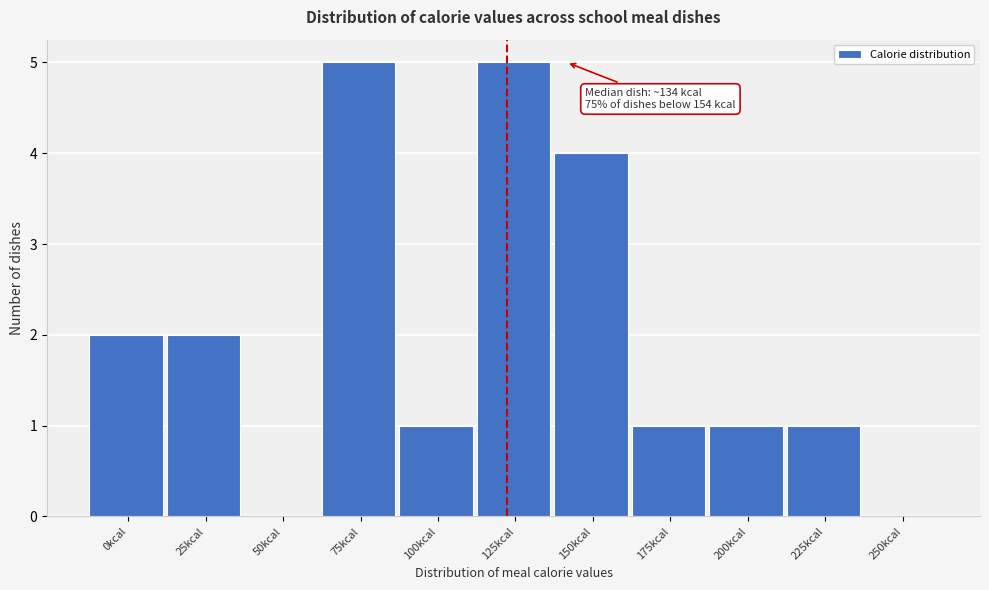

Reading left to right, transcribe all the data shown in this chart.

0kcal=2	25kcal=2	50kcal=0	75kcal=5	100kcal=1	125kcal=5	150kcal=4	175kcal=1	200kcal=1	225kcal=1	250kcal=0